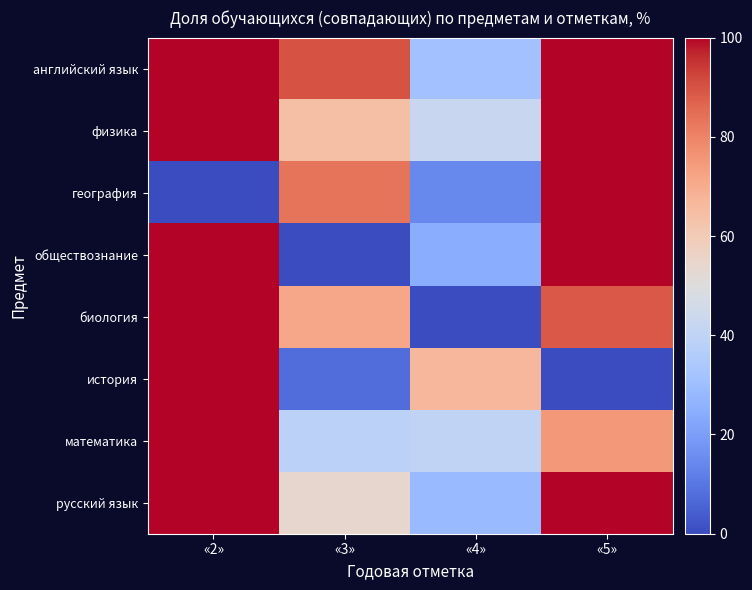

Reading left to right, transcribe all the data shown in this chart.

русский язык: «2»=100.0	«3»=54.2	«4»=28.6	«5»=100.0
математика: «2»=100.0	«3»=38.5	«4»=40.0	«5»=75.0
история: «2»=100.0	«3»=7.7	«4»=66.7	«5»=0.0
биология: «2»=100.0	«3»=71.4	«4»=0.0	«5»=88.9
обществознание: «2»=100.0	«3»=0.0	«4»=24.3	«5»=100.0
география: «2»=0.0	«3»=83.3	«4»=14.3	«5»=100.0
физика: «2»=100.0	«3»=64.3	«4»=42.9	«5»=100.0
английский язык: «2»=100.0	«3»=90.0	«4»=31.2	«5»=100.0